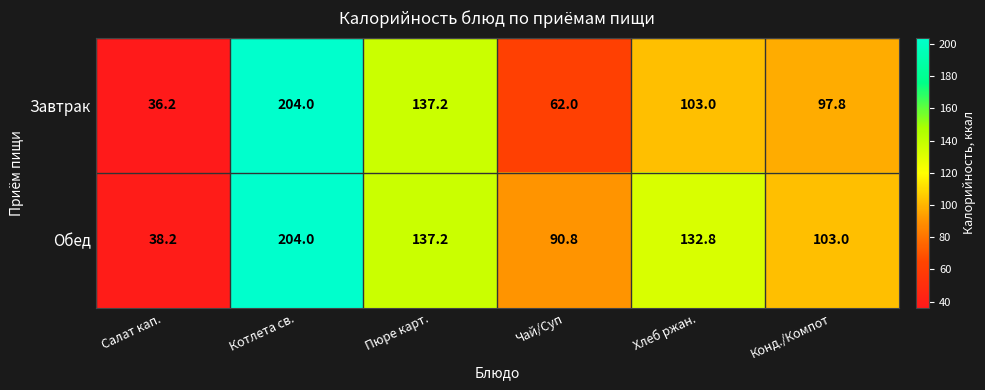

Which series has the largest total across all categories?

Обед